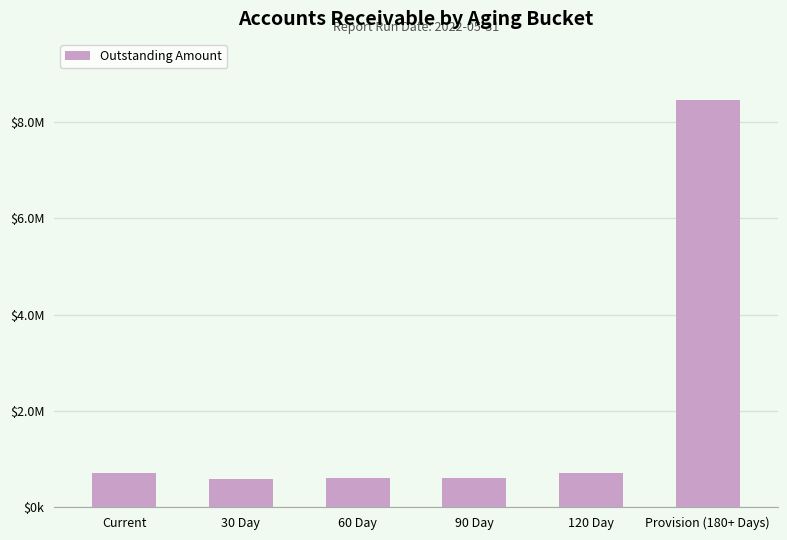

What position from the right is Provision (180+ Days)?

1